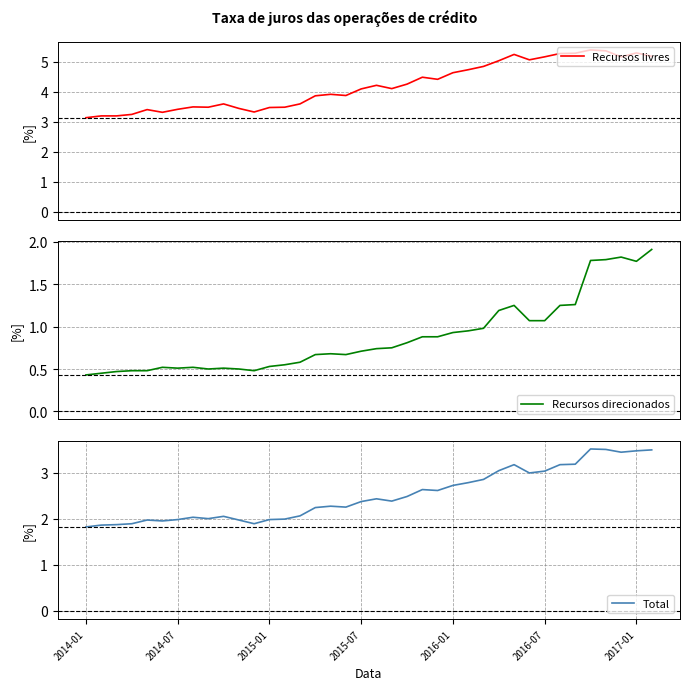

What are all the series names shown in the legend?

Recursos livres, Recursos direcionados, Total